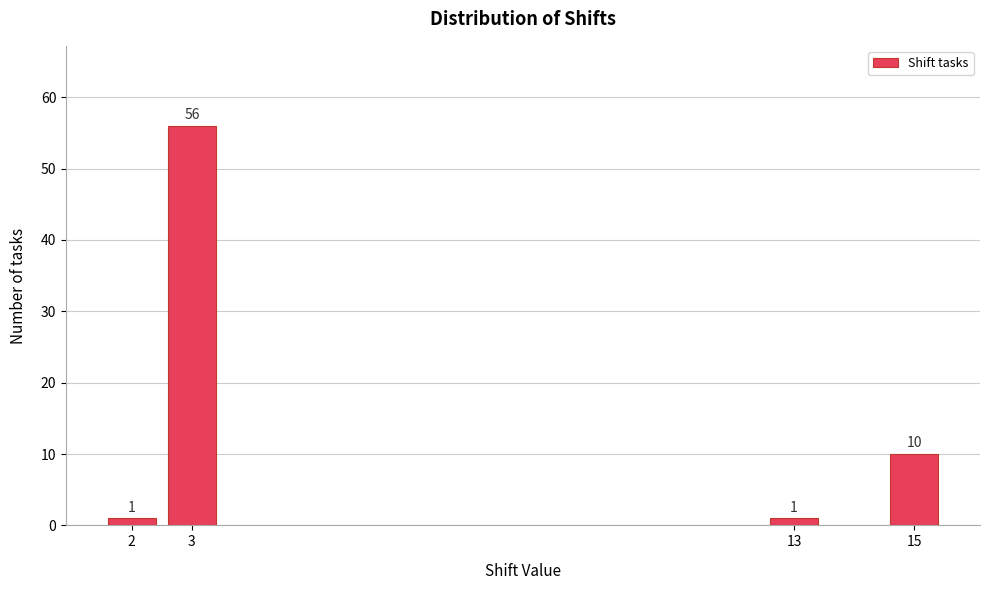

Reading left to right, list all the values displayed in this chart.

2=1	3=56	13=1	15=10